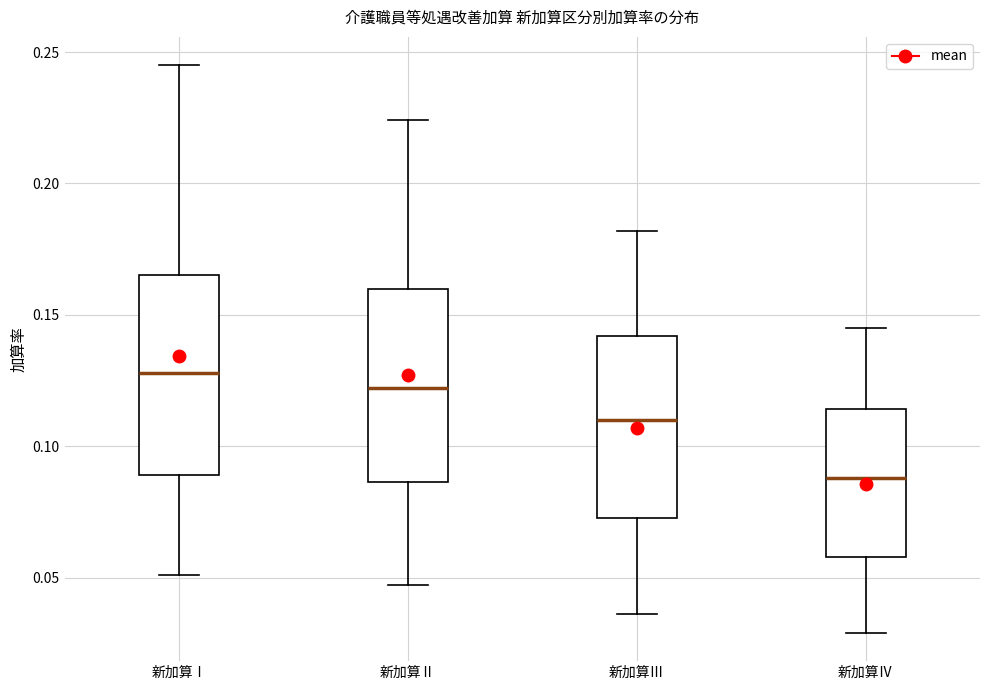

Where does the median line of the box for 新加算Ⅱ sit on the y-axis? The values are not printed on the chart, so give them approximately, as read against the axis.

0.120